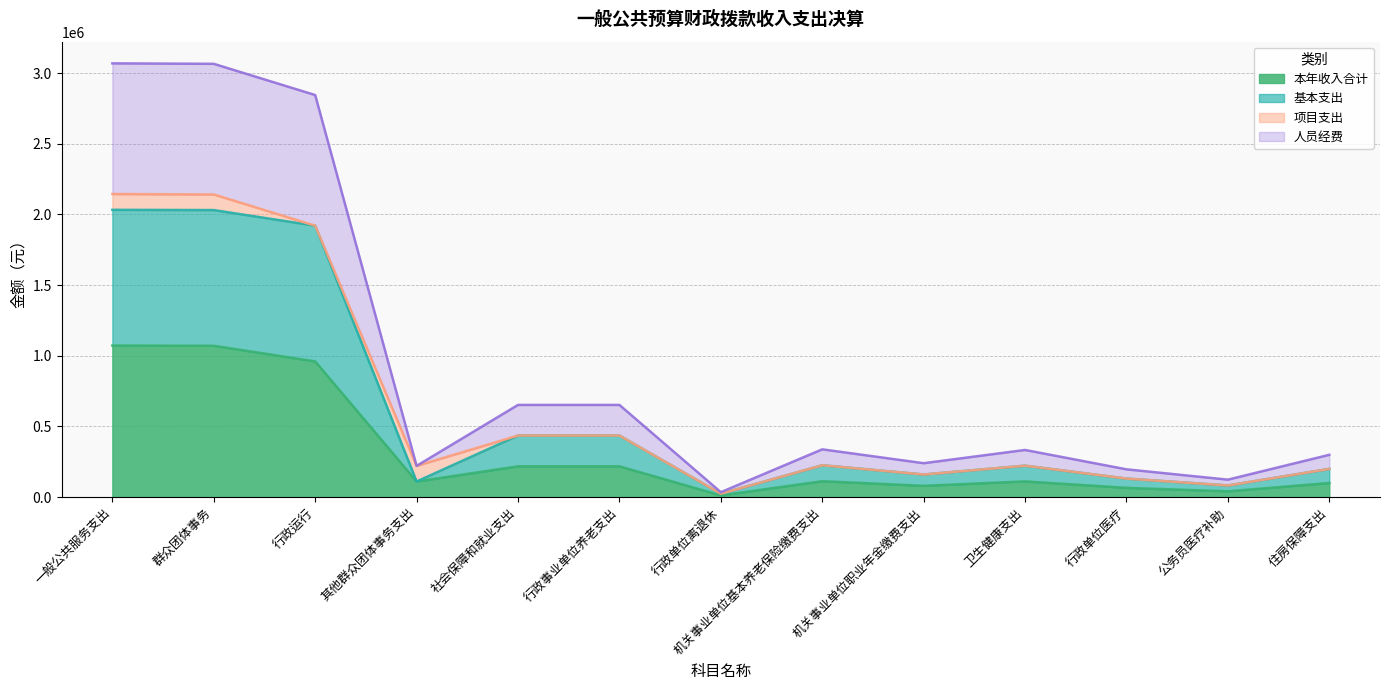

What is the total value across all series at 社会保障和就业支出?

652243.0